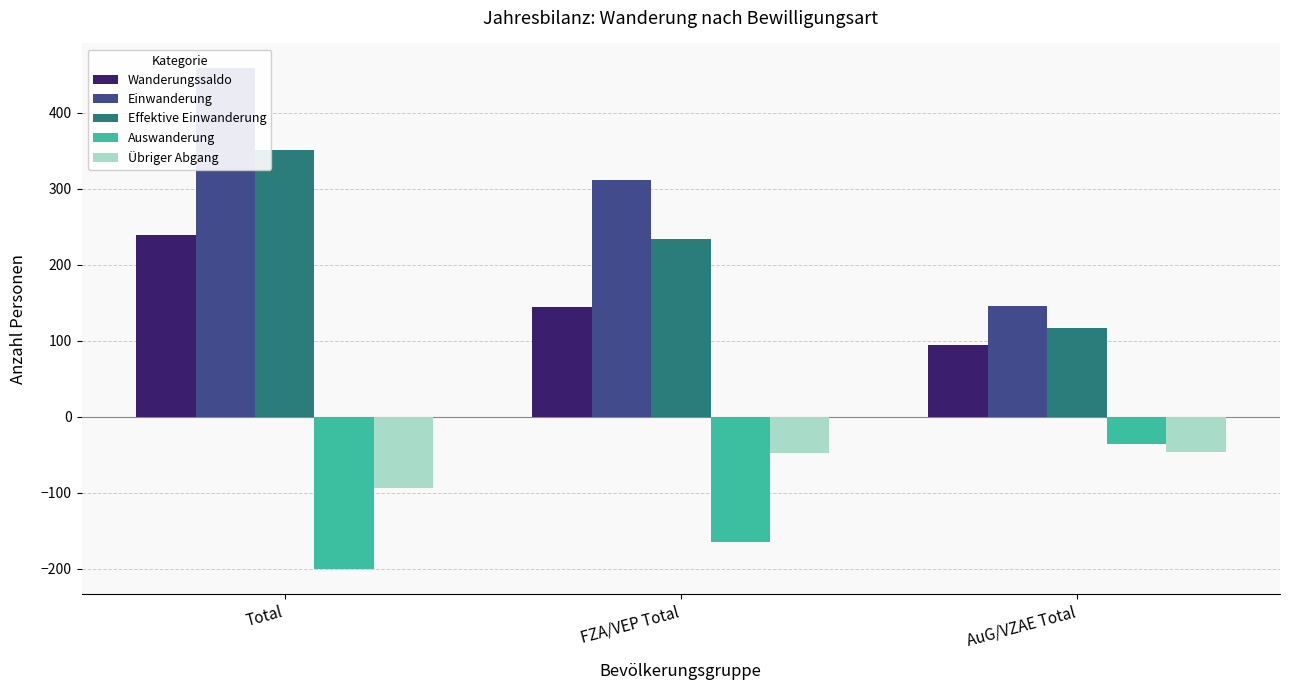

Where does the Übriger Abgang series first go above -48?

AuG/VZAE Total